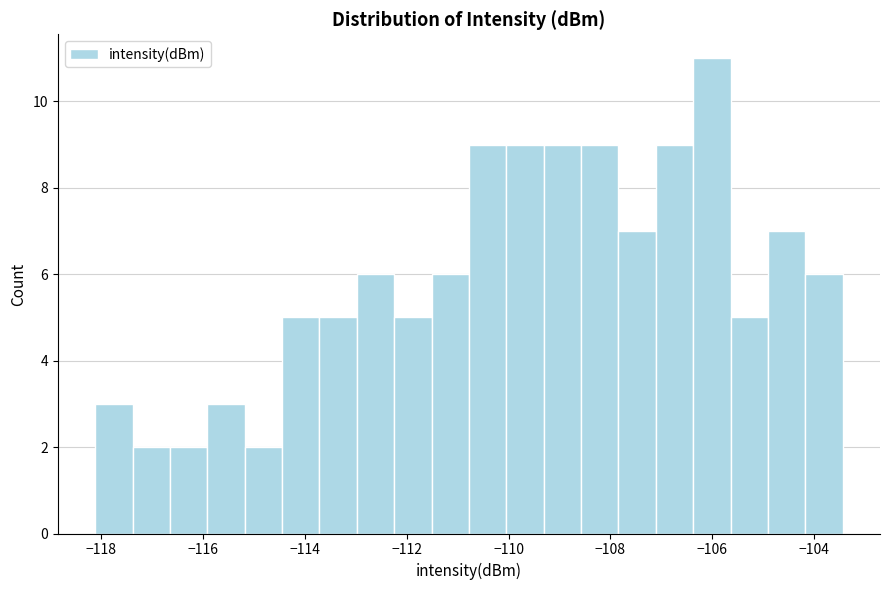

Around what value on the x-axis is the tallest bar? Give the approximate position of its centre, as read against the axis.

-106.0